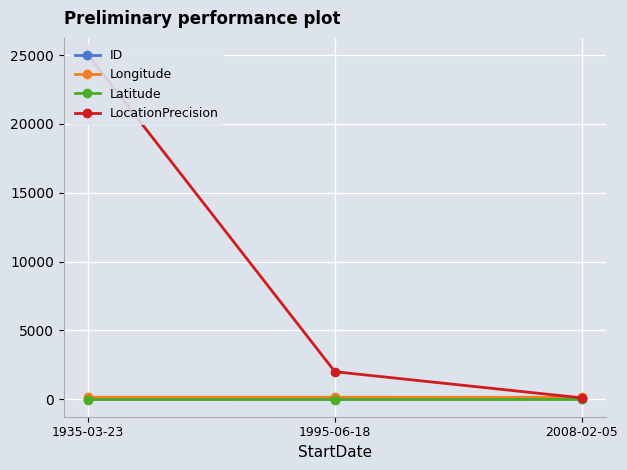

What is the label of the 1st point from the right?

2008-02-05